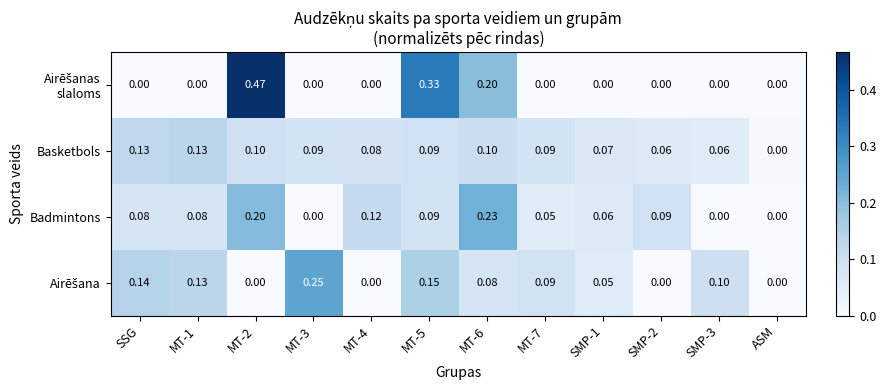

Is the value of Basketbols at MT-6 greater than the value of Badmintons at MT-4?

No